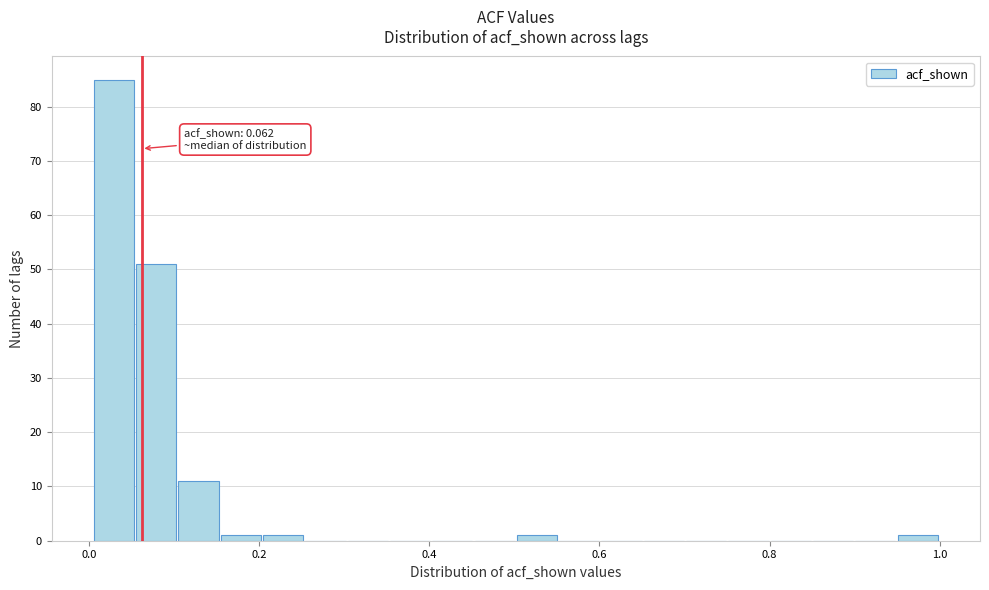

Around what value on the x-axis is the tallest bar? Give the approximate position of its centre, as read against the axis.

0.02